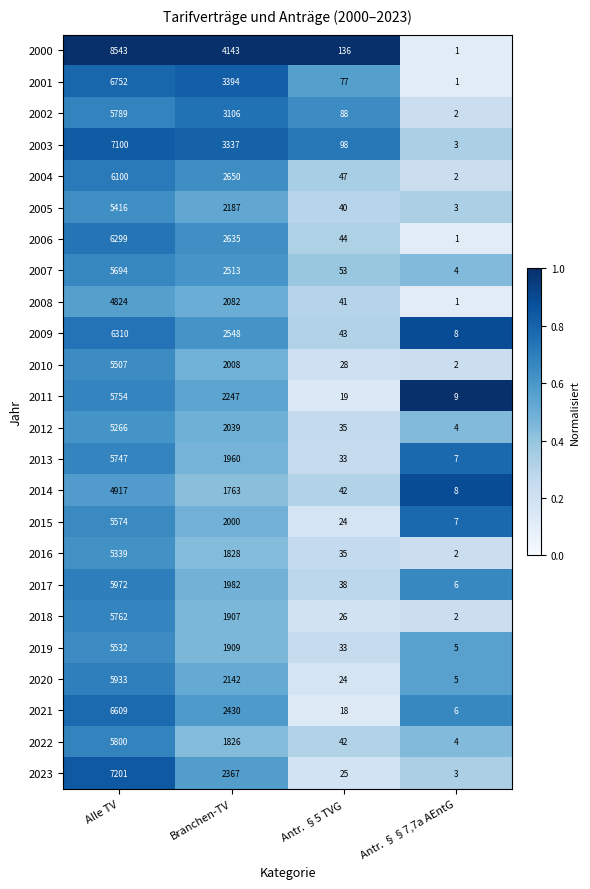

What is the difference between the highest and lowest values at Antr. §§7,7a AEntG?

8